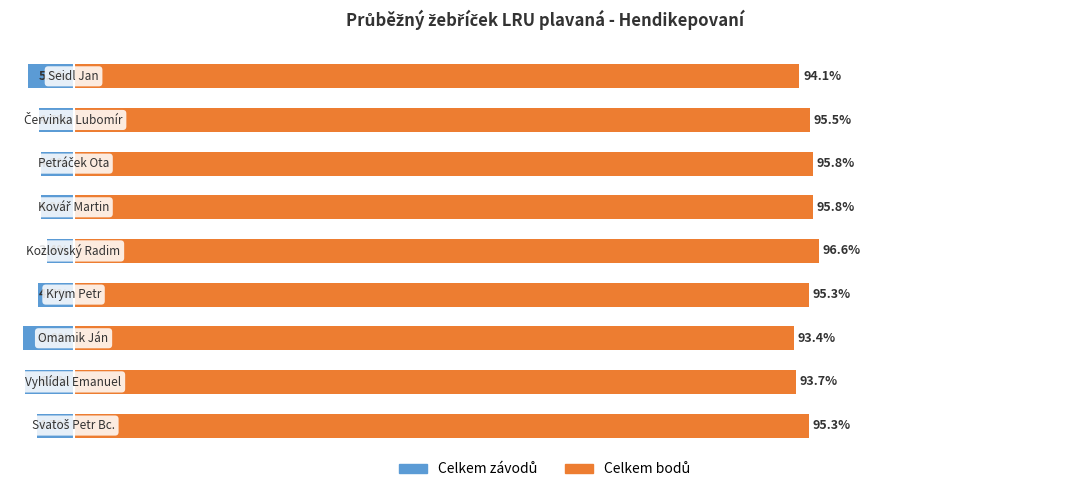

What value does the Celkem závodů series have at 6?

-4.2